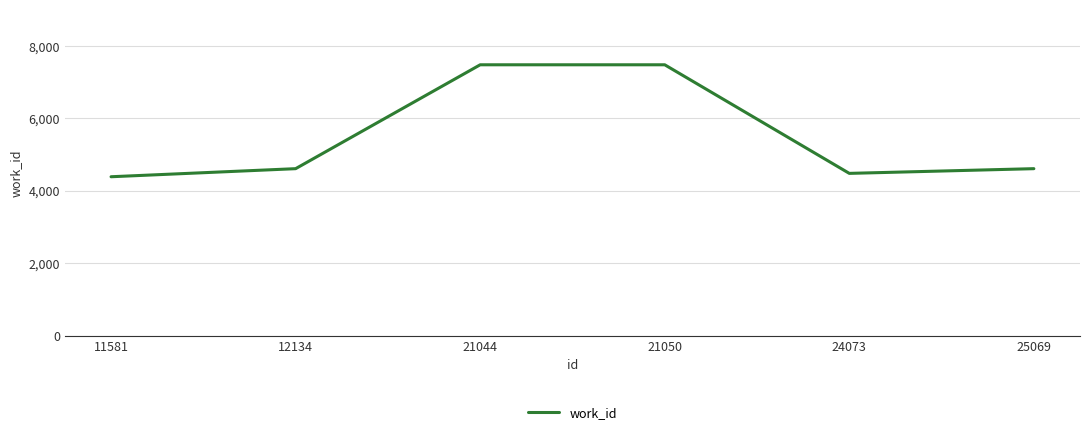

What is the maximum value shown in the chart?

7479